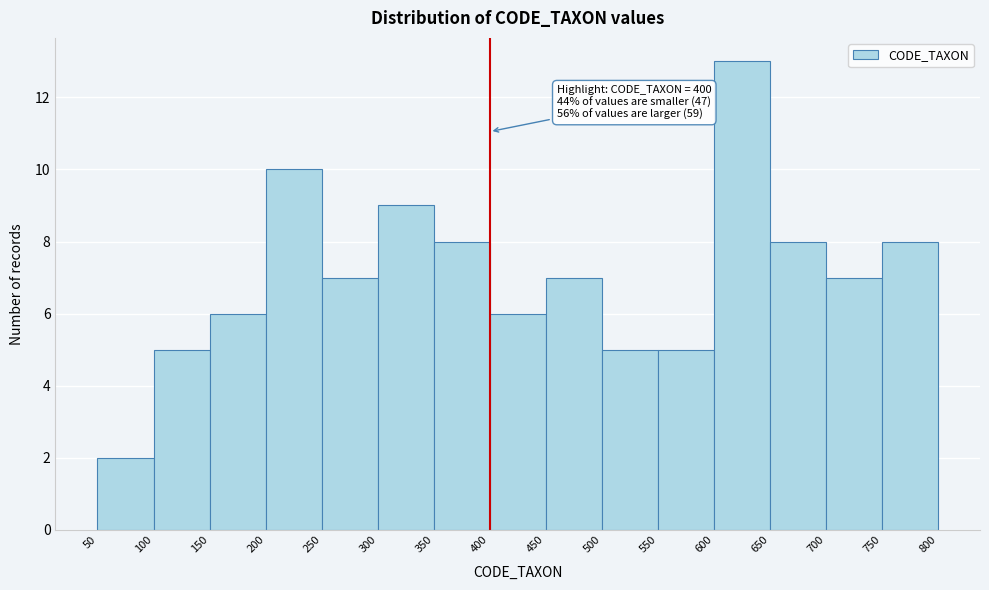

Over which range of the x-axis is the bar tallest?

600 to 650